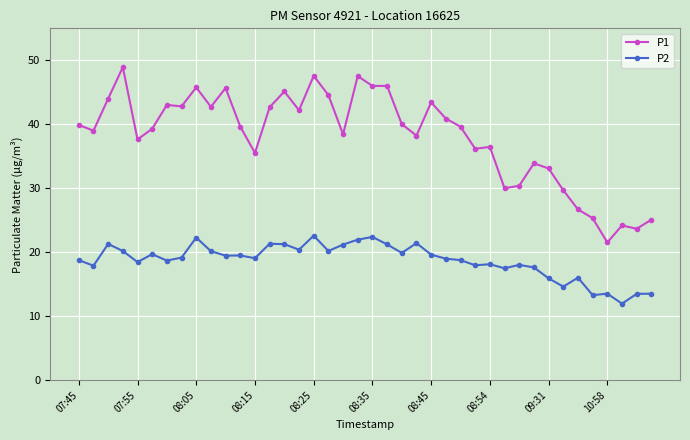

Is this an area chart (filled region under the line)?

No